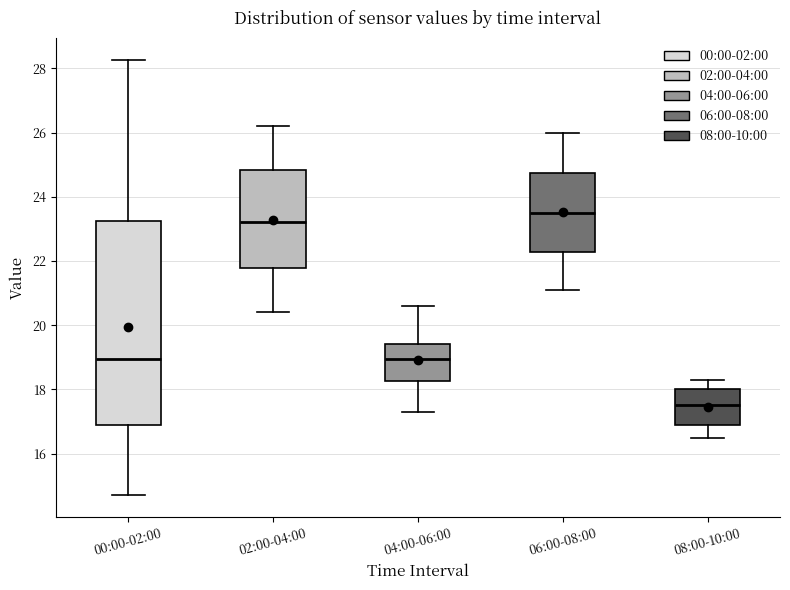

Which box has the highest median line?

06:00-08:00